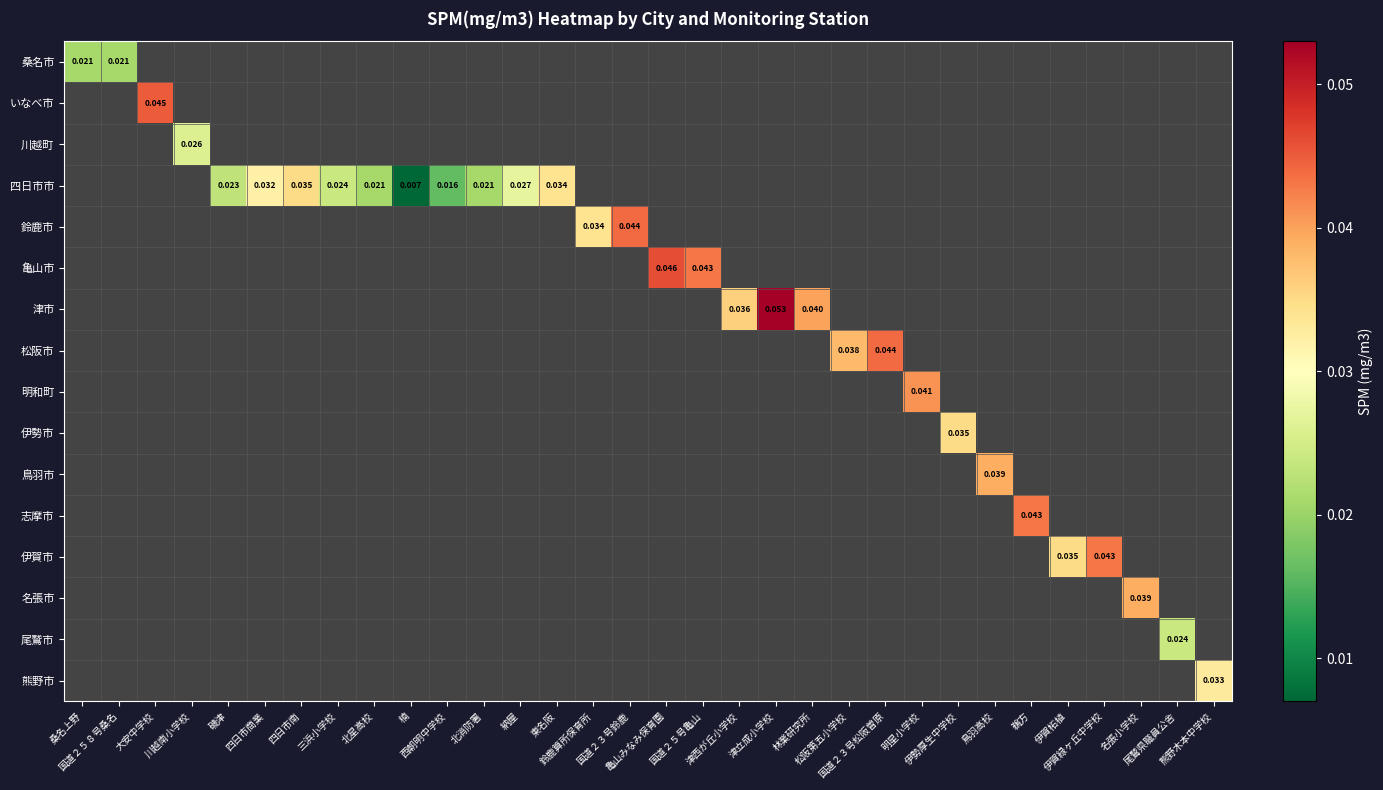

What is the maximum value shown in the chart?

0.1